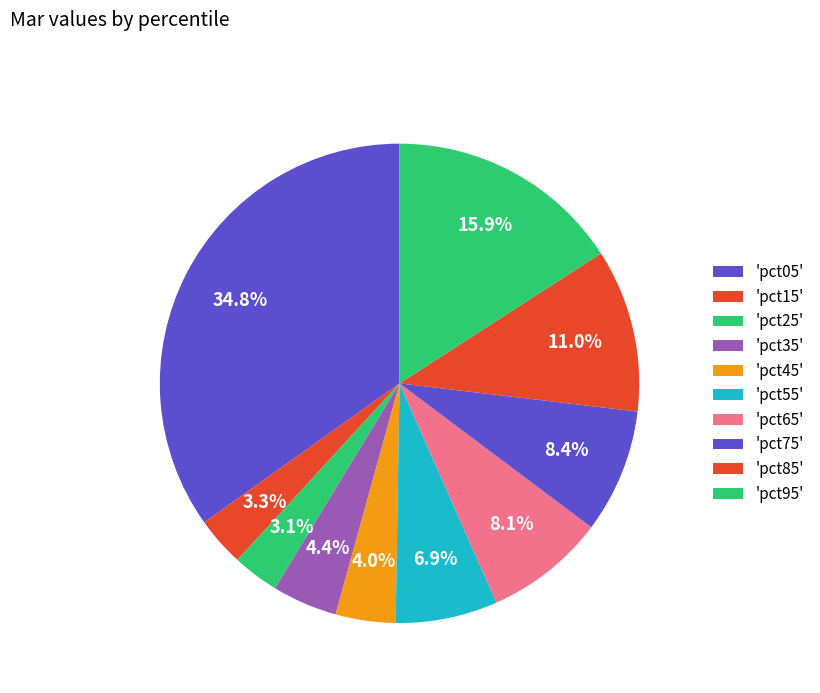

Is there any slice that represents more than half of the pie?

No